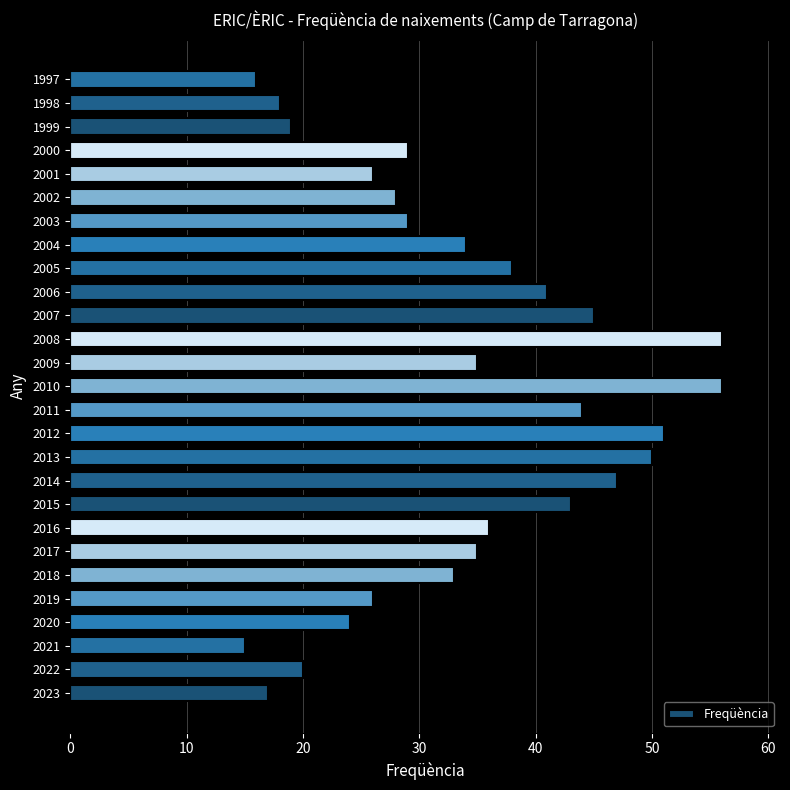

How many series are shown in this chart?

1